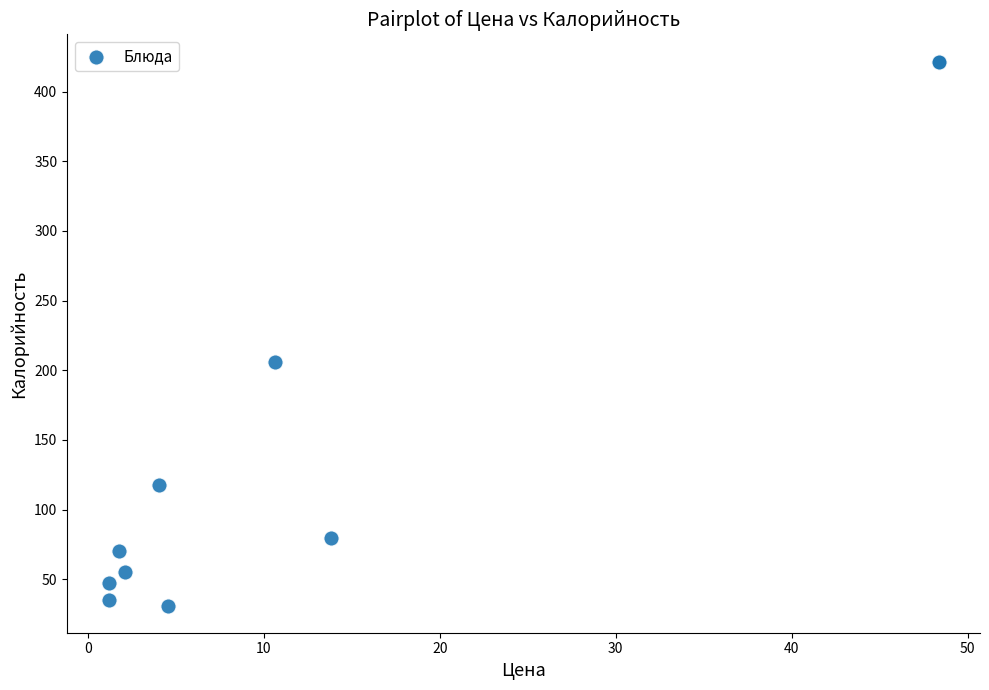

What Y value in the scatter plot is closest to 226?

206.0